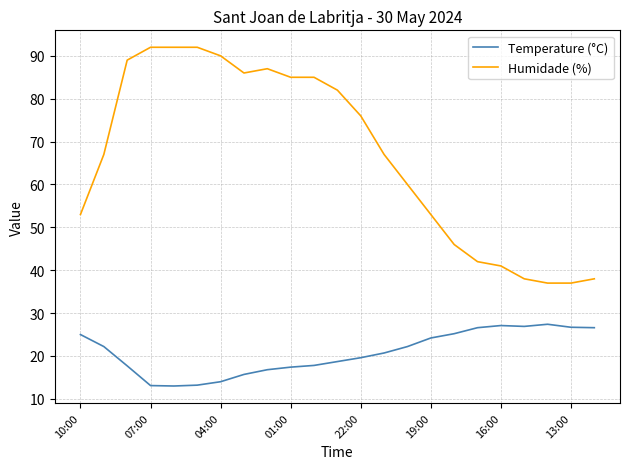

True or false: Humidade (%) and Temperature (°C) intersect in this chart.

False